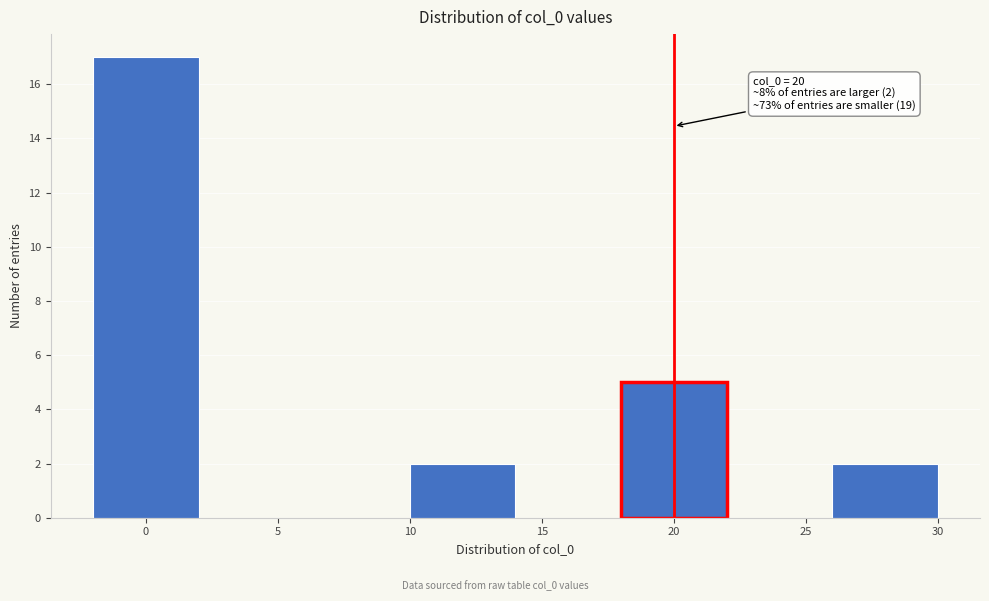

Over which range of the x-axis is the bar tallest?

-2 to 2